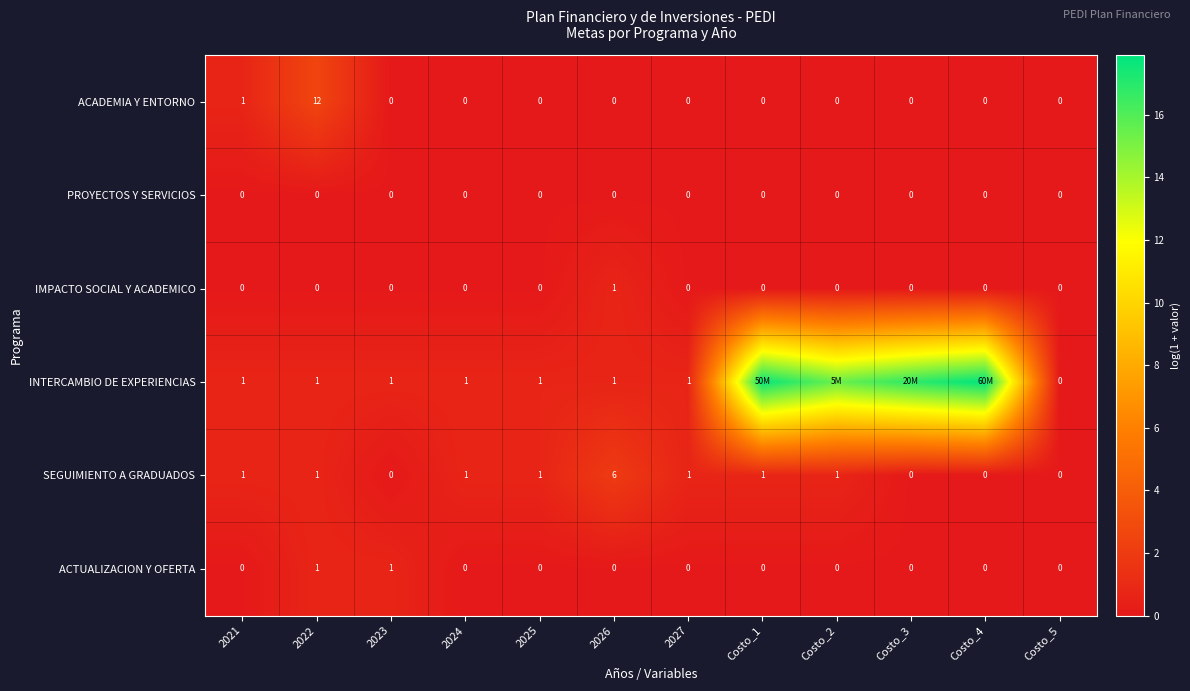

What is the difference between the highest and lowest values at Costo_2?

15.4